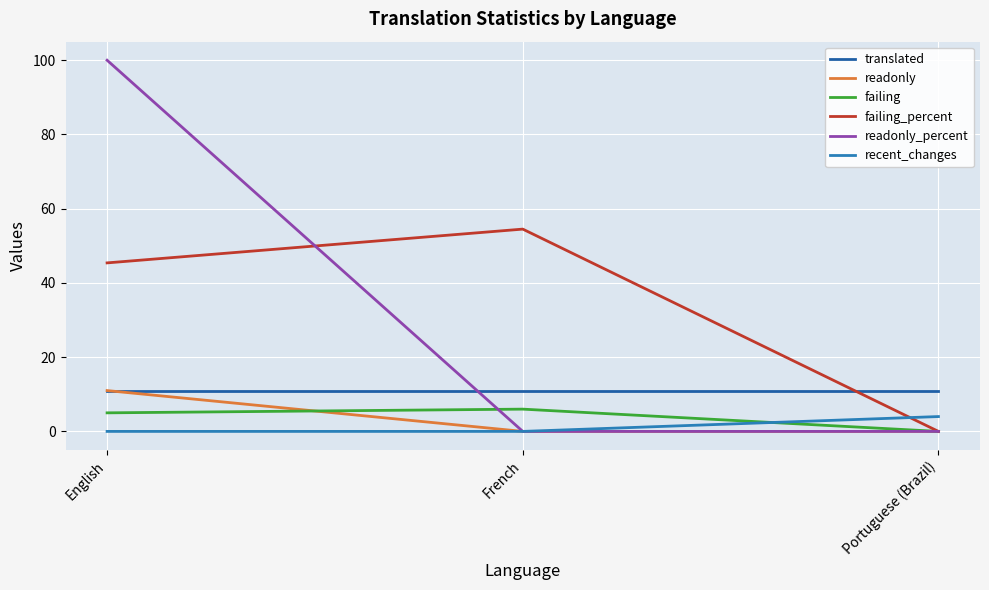

At how many categories does at least one series exceed 2?

3